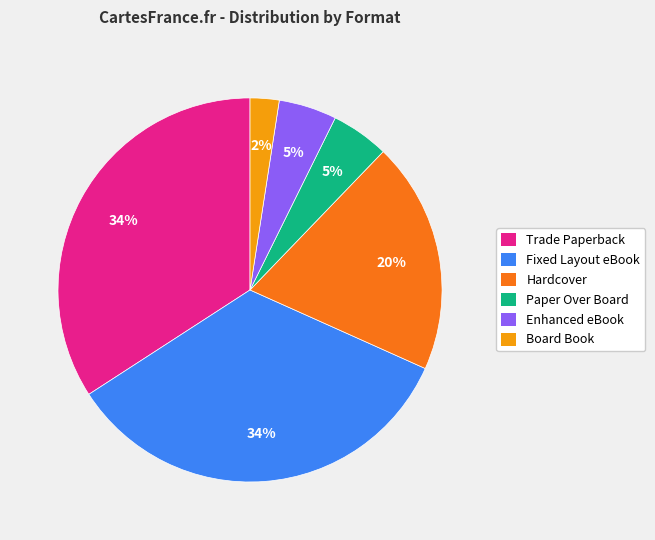

Does any single category account for the majority?

No